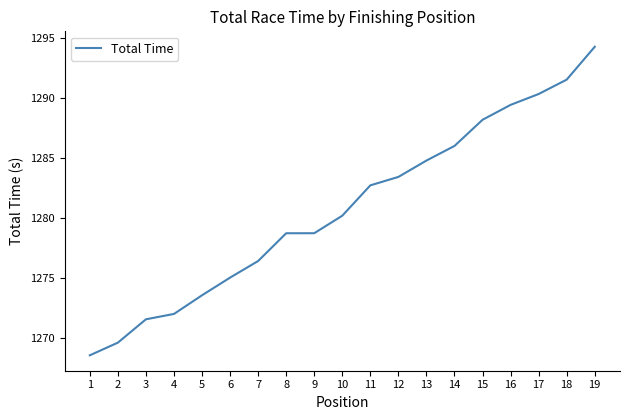

Is this an area chart (filled region under the line)?

No